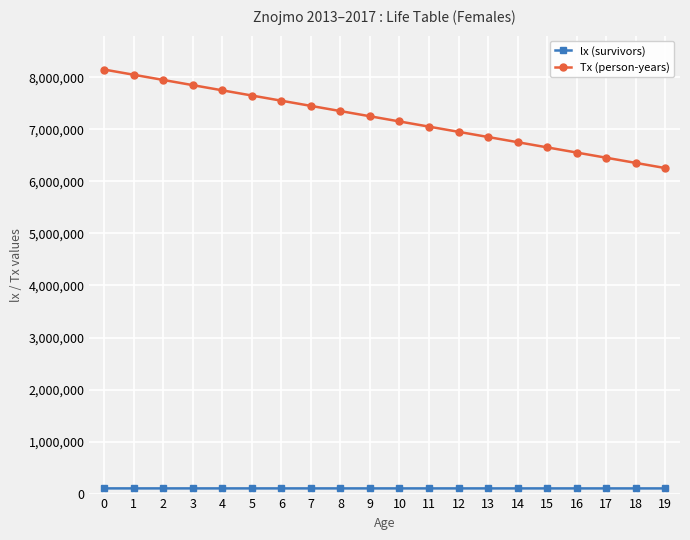

What is the greatest value displayed?

8150079.1